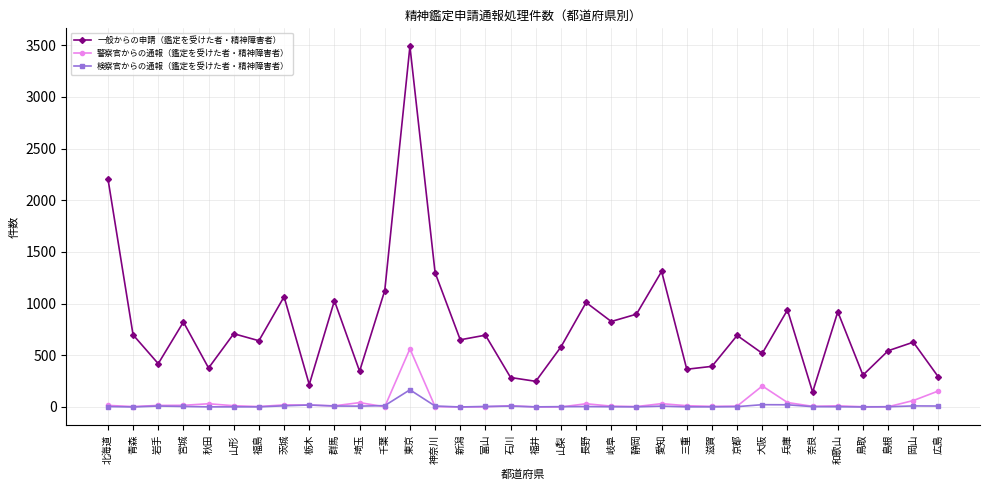

Which series changed the most between 宮城 and 秋田?

一般からの申請（鑑定を受けた者・精神障害者）